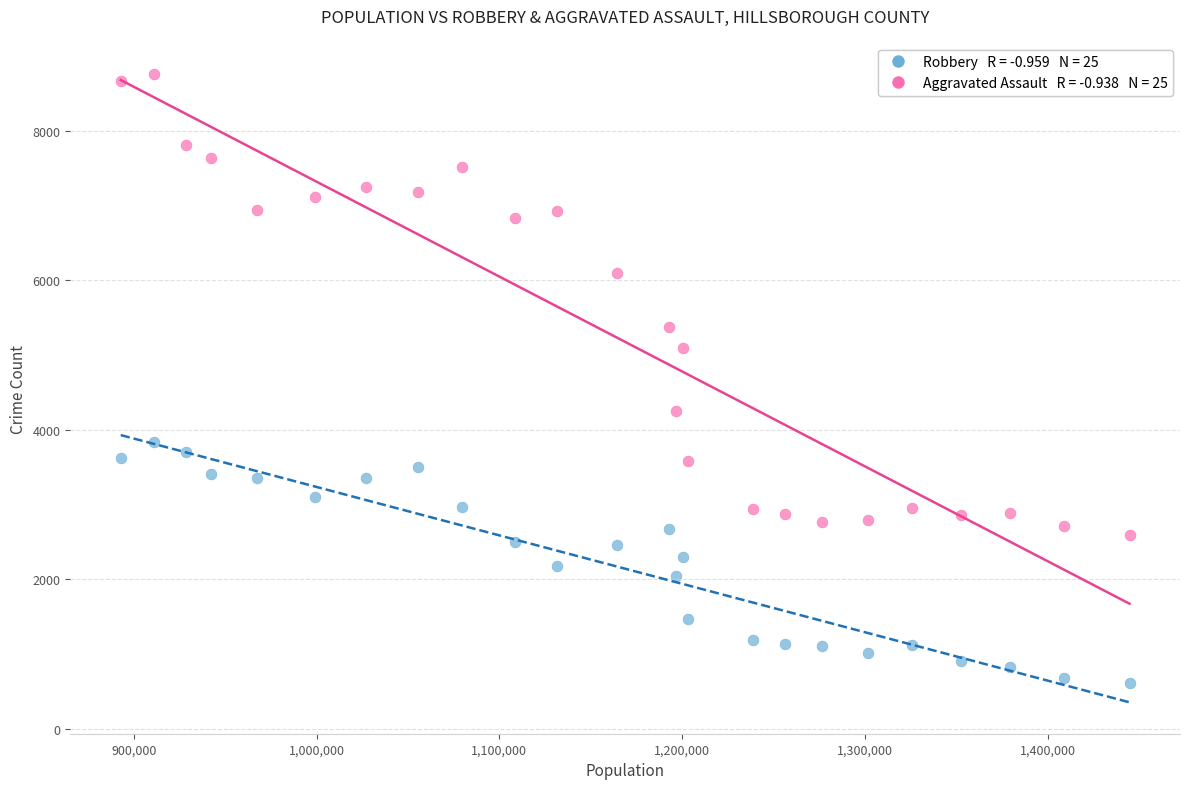

Across all data points, what is the range of Y values (max minus min)?

8152